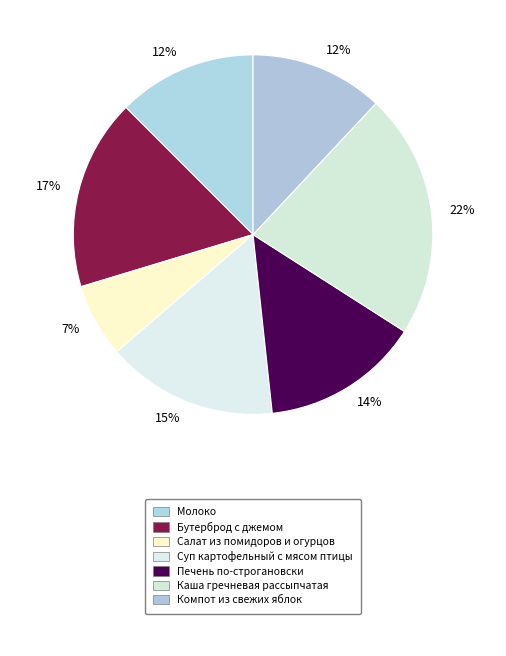

How many slices are in this pie chart?

7